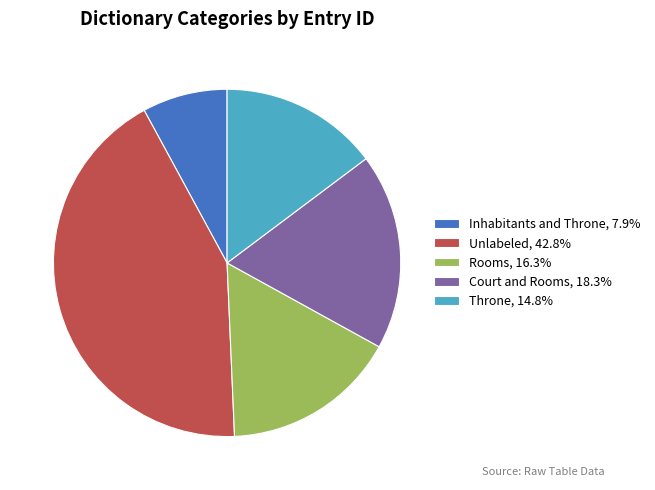

Do Court and Rooms, 18.3% and Unlabeled, 42.8% together represent more than half of the pie?

Yes